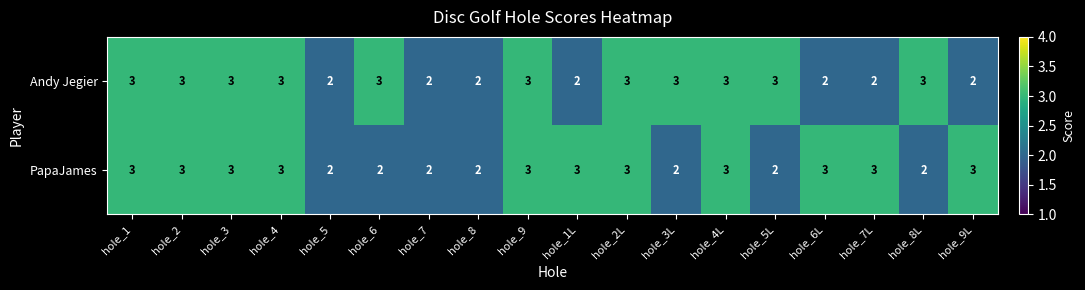

What is the sum of all PapaJames values?

47